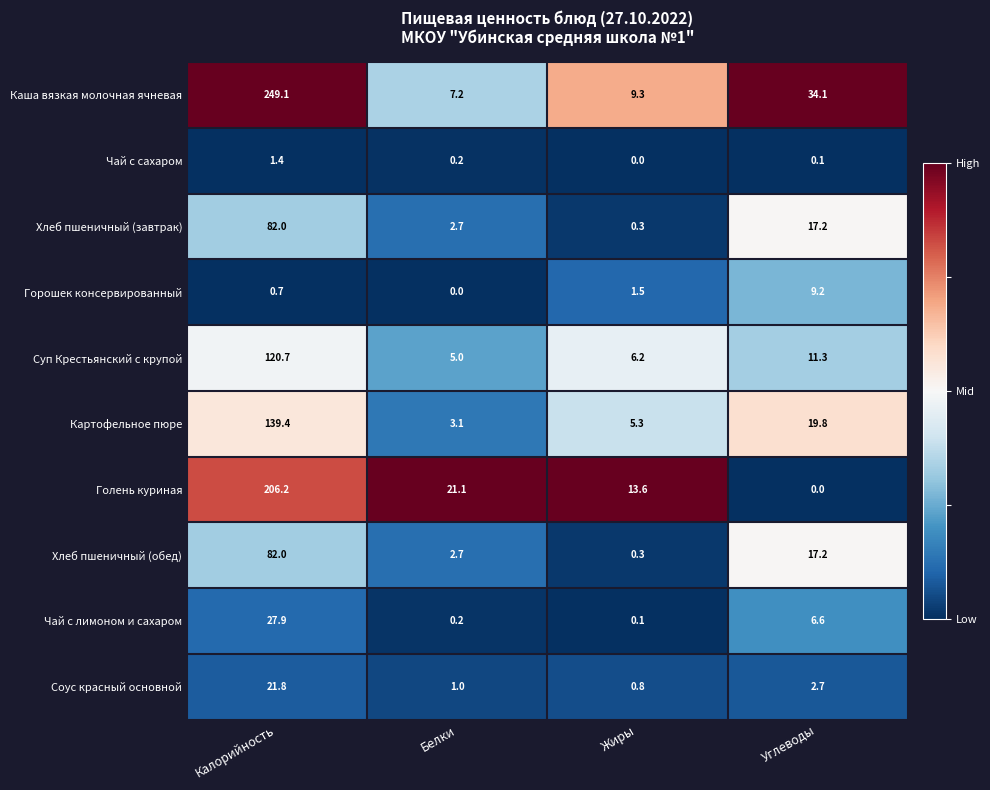

How many distinct data groups are displayed?

10